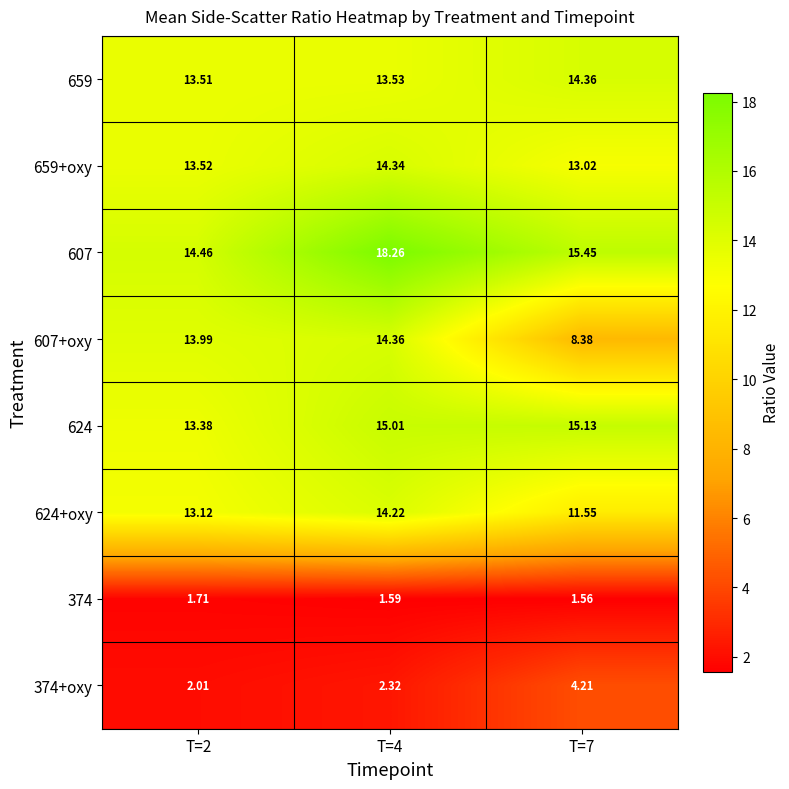

At which category is the sum across all series the highest?

T=4